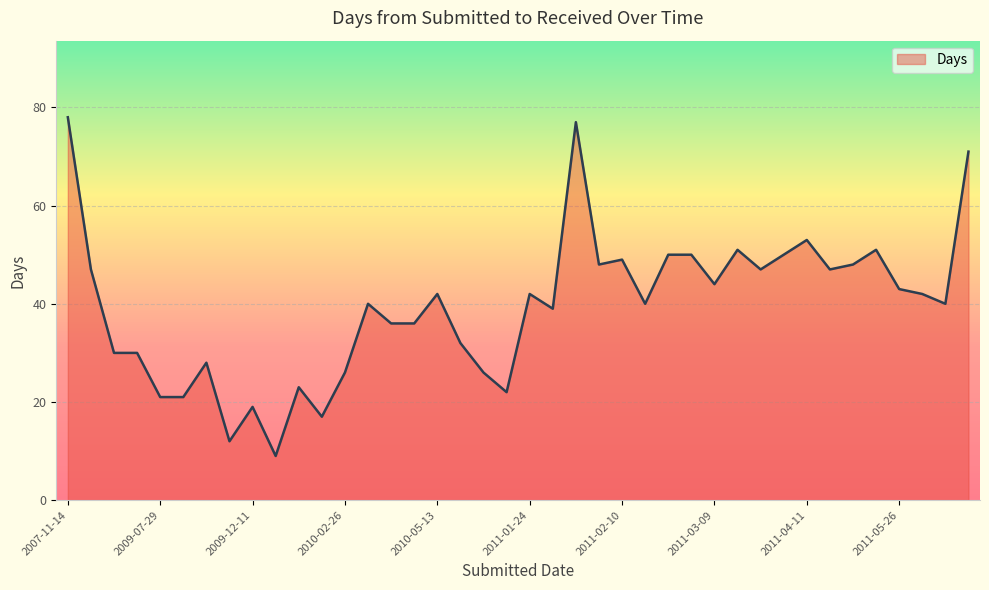

What is the minimum value shown in the chart?

9